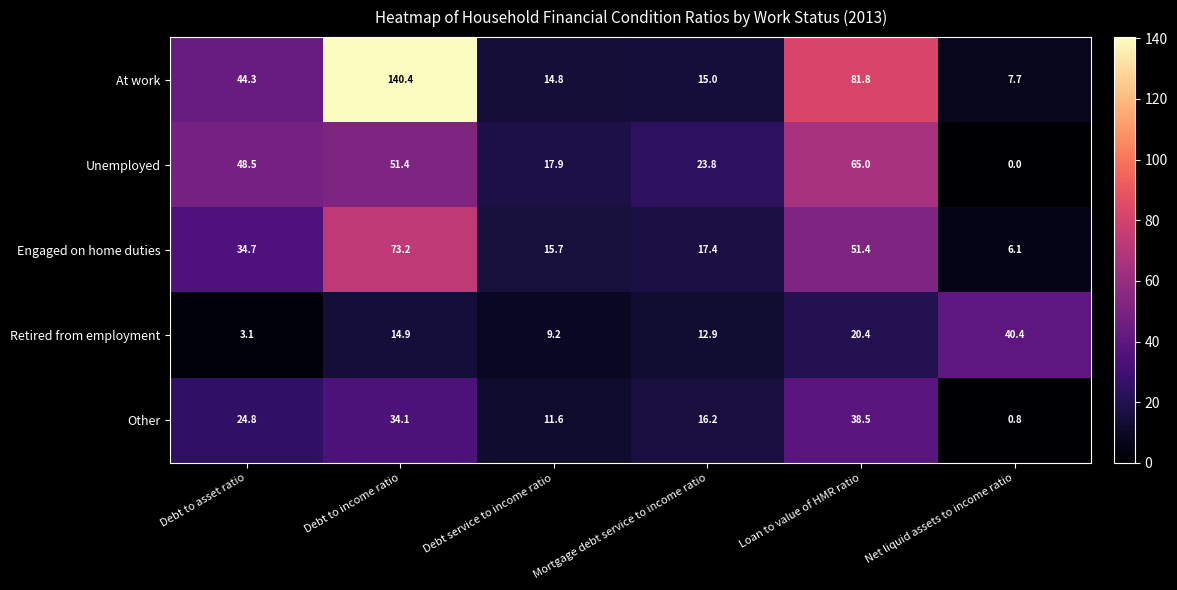

At which label is Retired from employment closest to 21?

Loan to value of HMR ratio